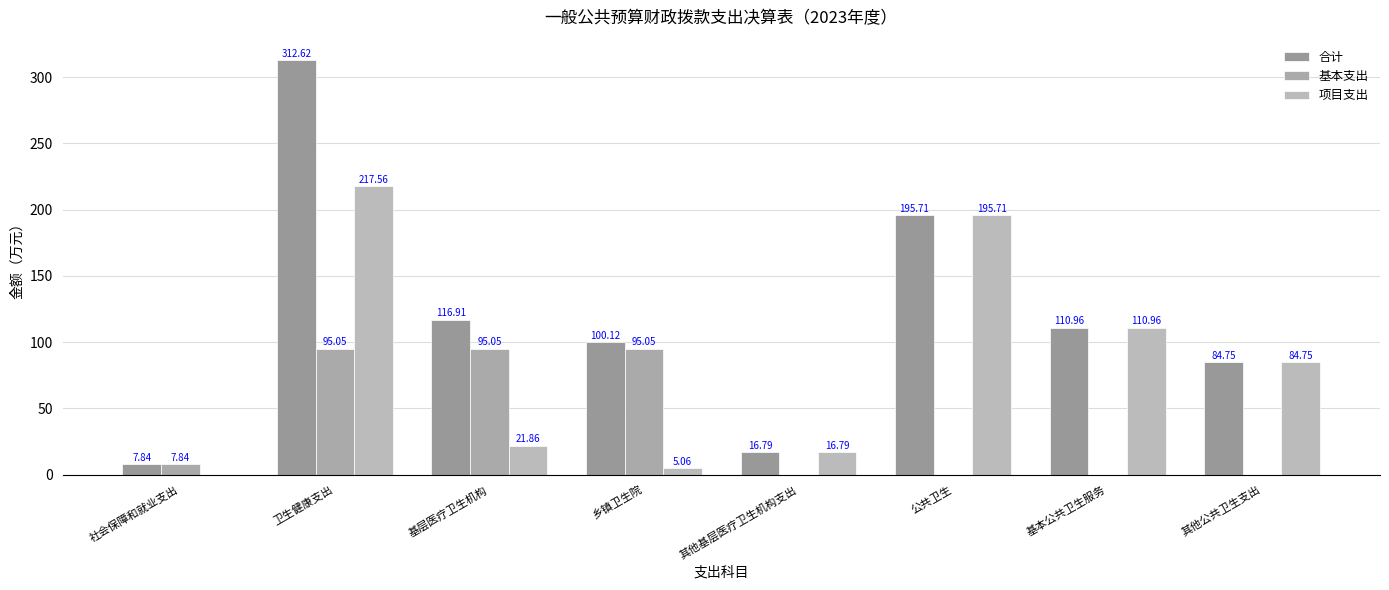

How many groups of bars are there?

8